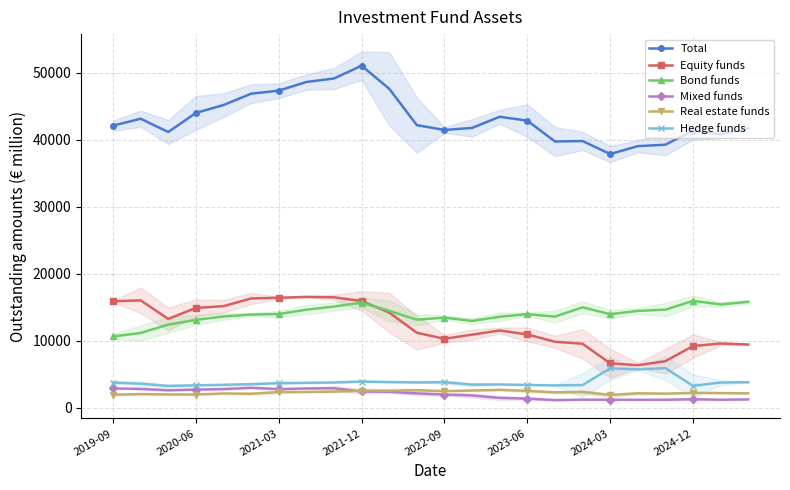

How many values in the Total series exceed 42151?

12